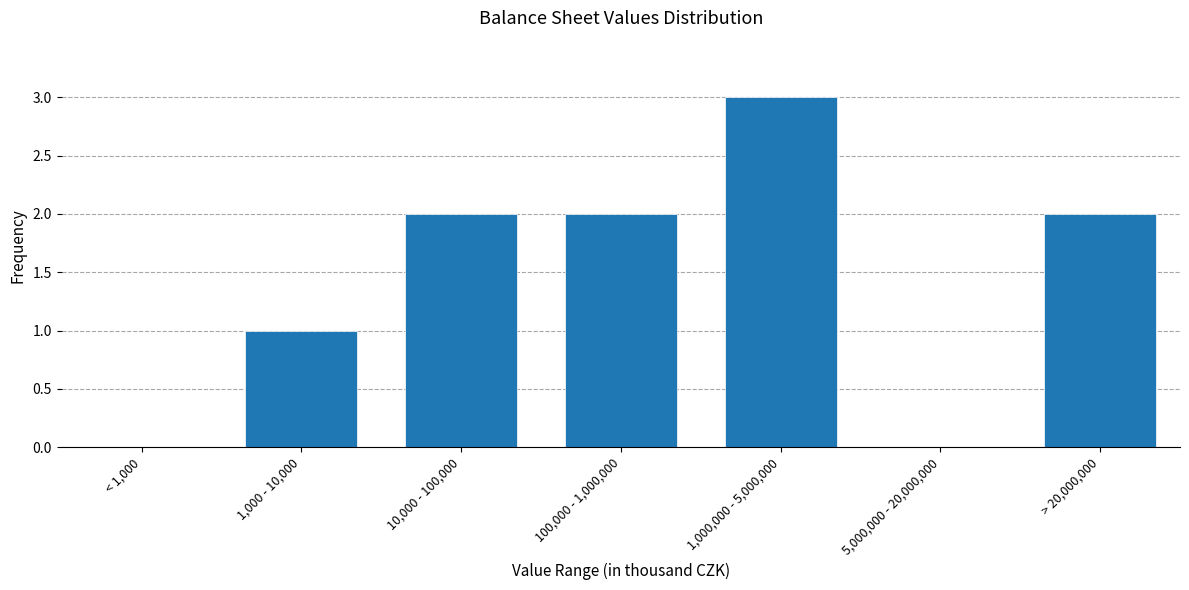

Reading left to right, extract all data points from this chart.

< 1,000=0	1,000 - 10,000=1	10,000 - 100,000=2	100,000 - 1,000,000=2	1,000,000 - 5,000,000=3	5,000,000 - 20,000,000=0	> 20,000,000=2